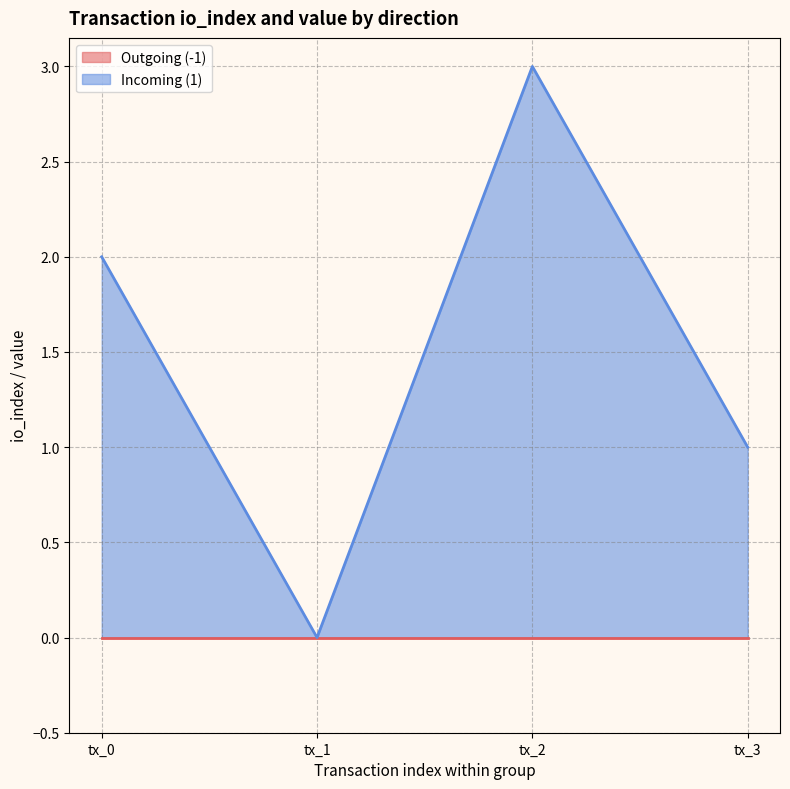

What is the maximum value shown in the chart?

3